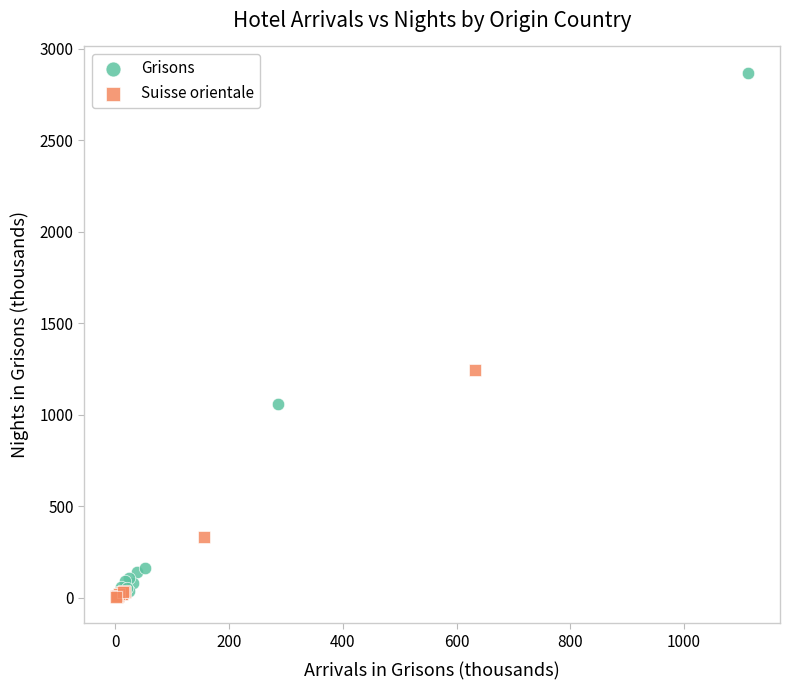

Which series has the widest spread of Y values?

Grisons